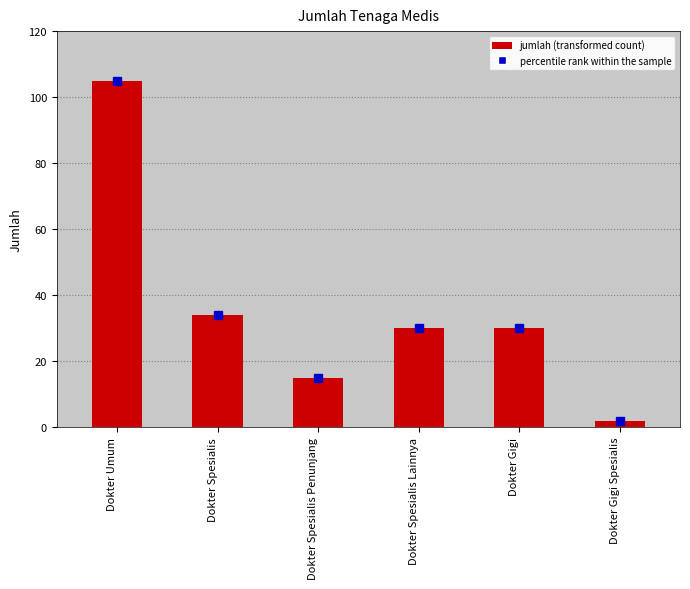

Read the value at Dokter Umum.

105